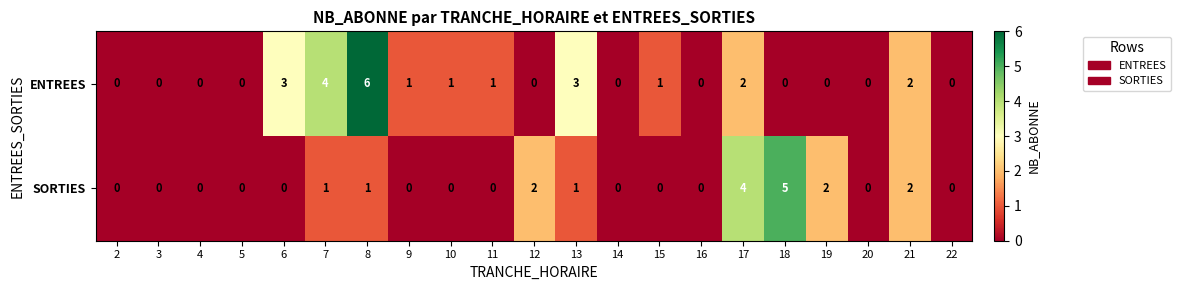

At which category does the chart reach its peak across all series?

8